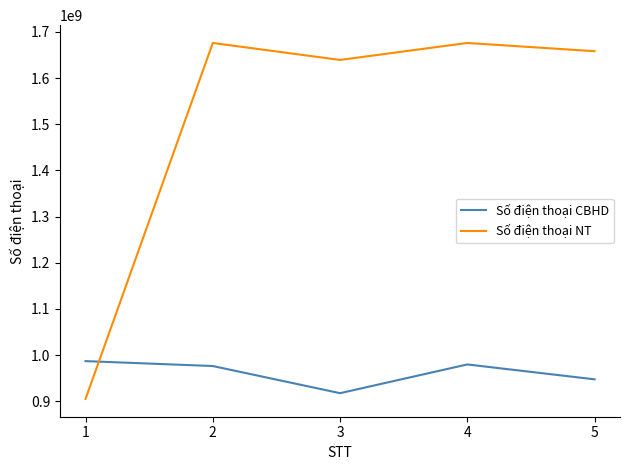

What is the sum of all Số điện thoại CBHD values?

4807436876